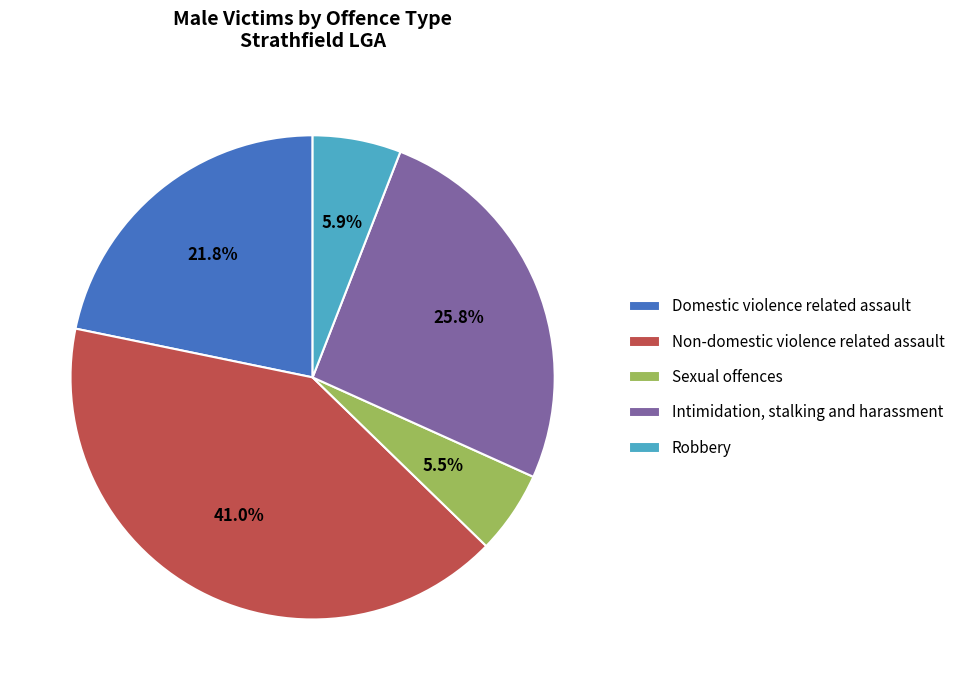

Does Non-domestic violence related assault account for over 50% of the chart?

No